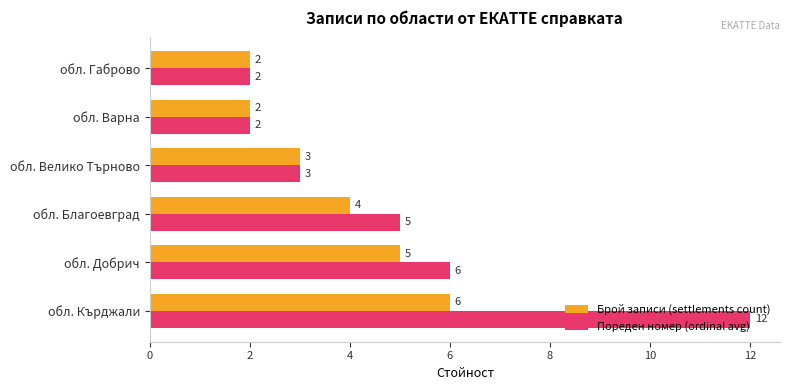

What is the average value of the Пореден номер (ordinal avg) series?

5